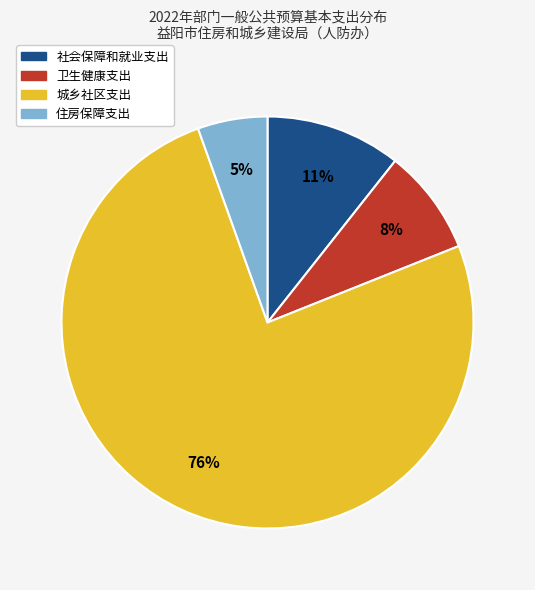

Count the number of slices in the pie.

4